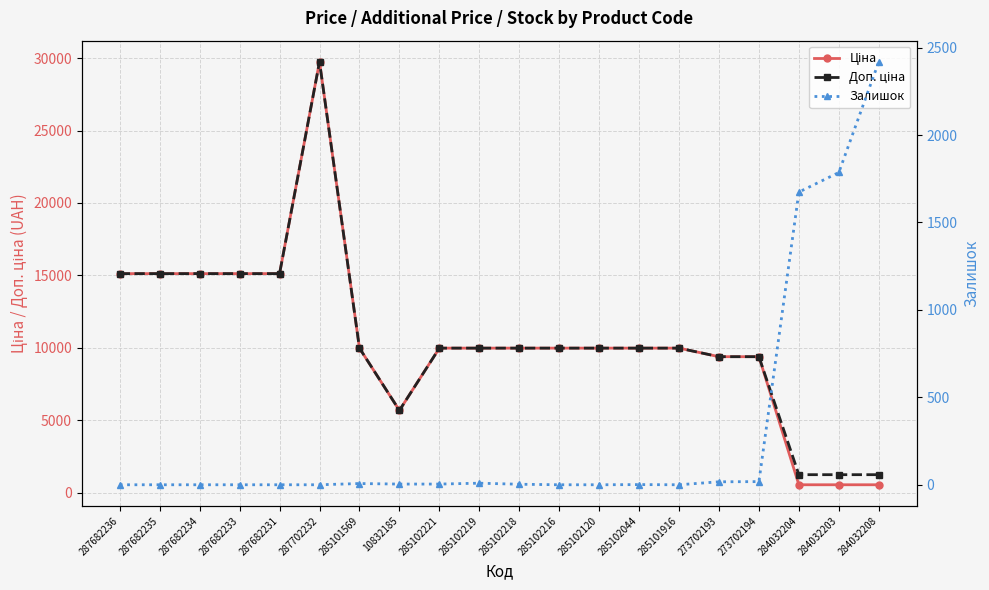

What is the sum of all Доп. ціна values?

213295.1